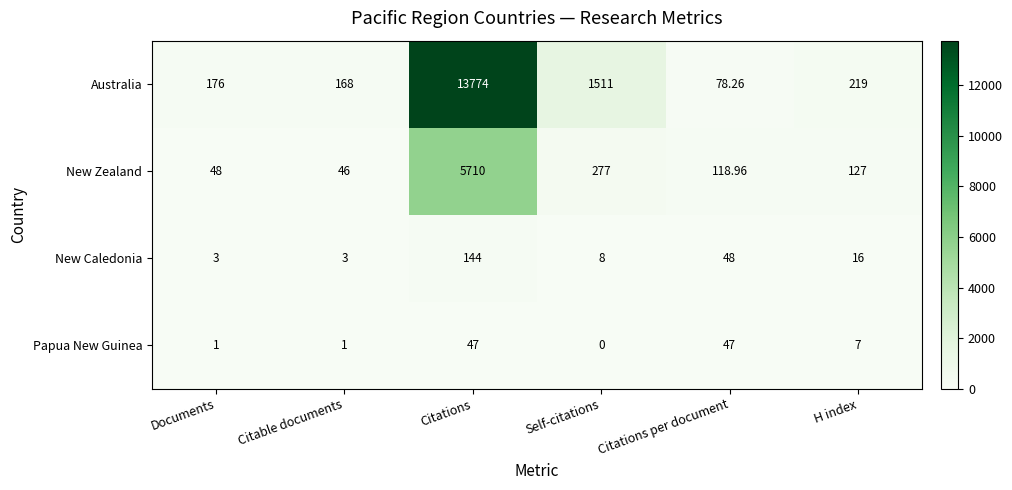

Rank the series at Citations from lowest to highest value.

Papua New Guinea, New Caledonia, New Zealand, Australia